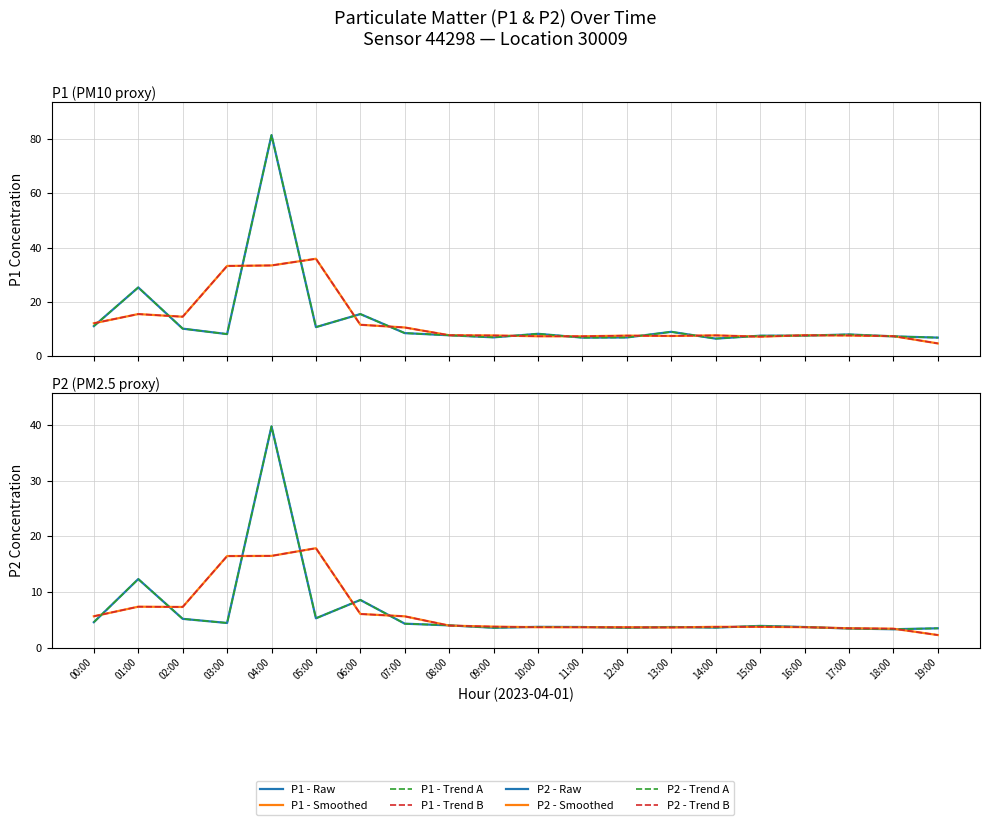

What position from the left is 09:00?

10